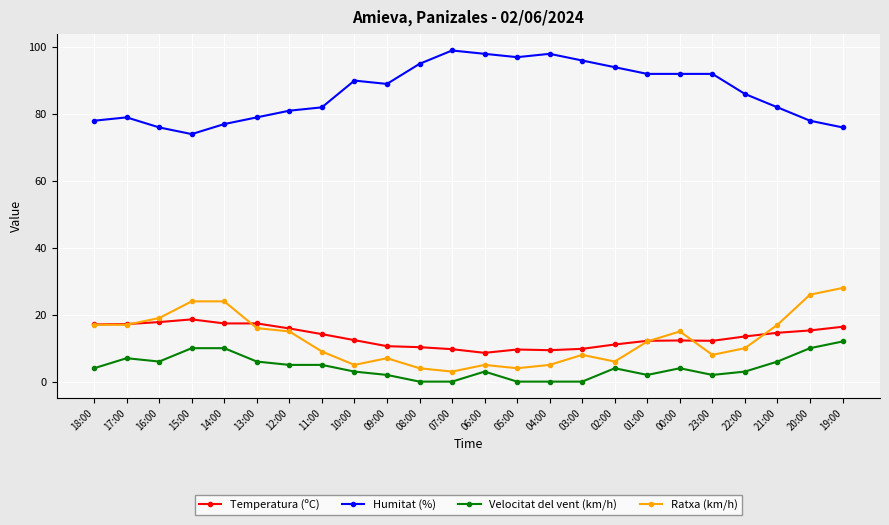

Rank the series at 04:00 from lowest to highest value.

Velocitat del vent (km/h), Ratxa (km/h), Temperatura (ºC), Humitat (%)